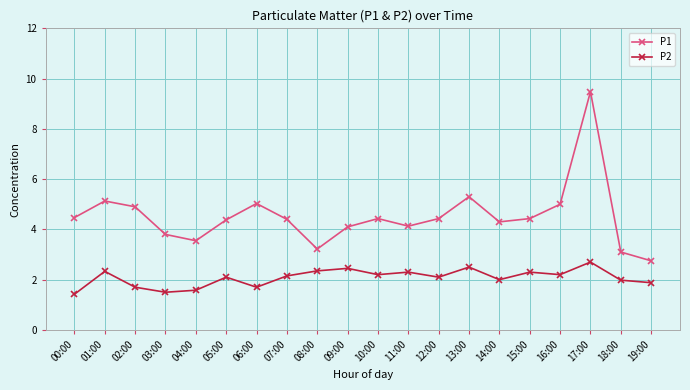

The P2 series shows 1.1 at 13:00. True or false?

False